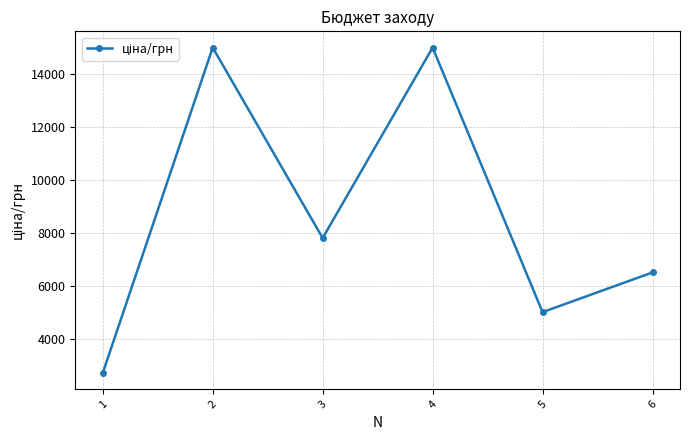

Reading left to right, what are all the values shown in this chart?

1=2700	2=15000	3=7800	4=15000	5=5000	6=6500